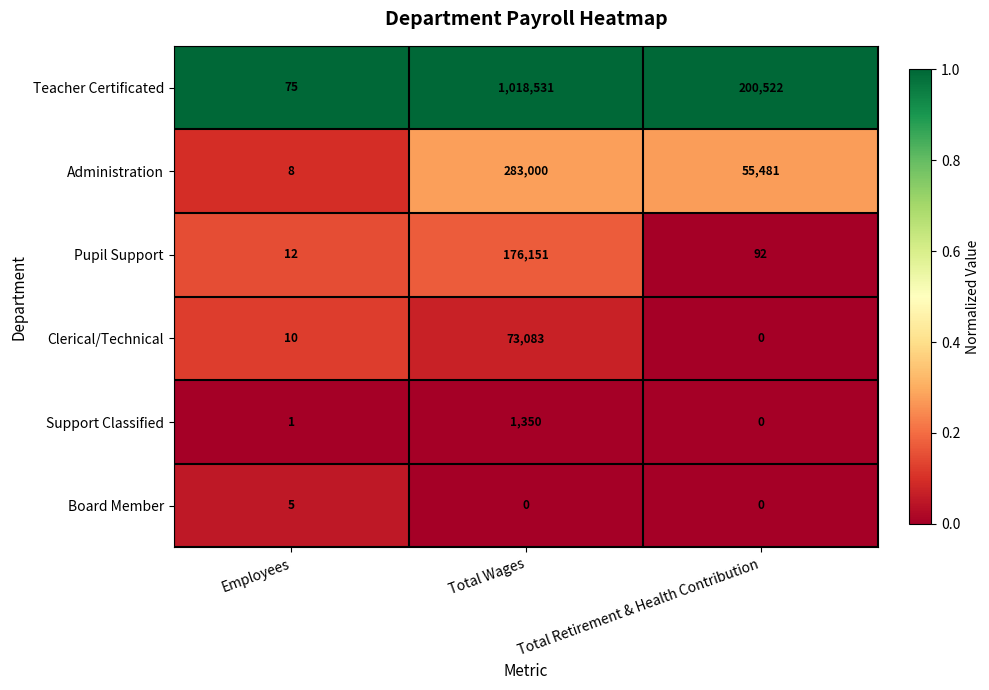

At which category is the sum across all series the highest?

Total Wages